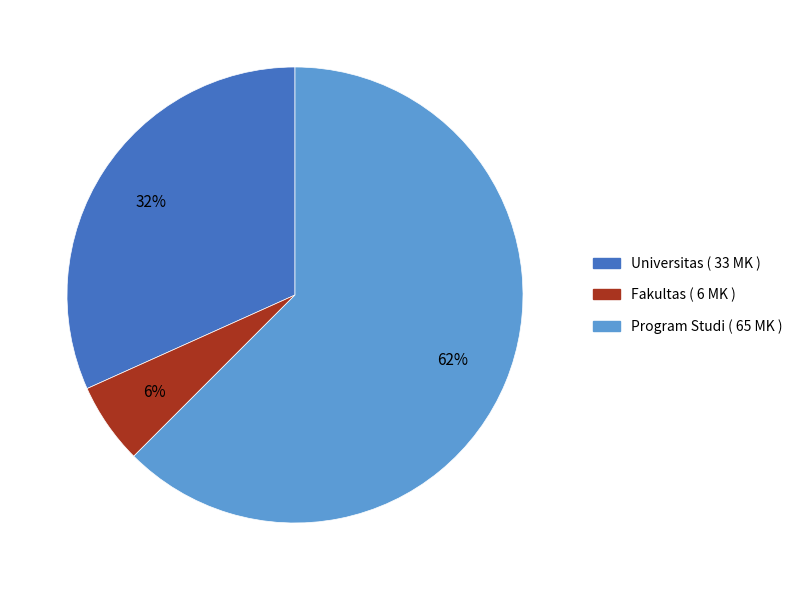

Approximately how many times larger is the value at Universitas compared to Program Studi?

0.5